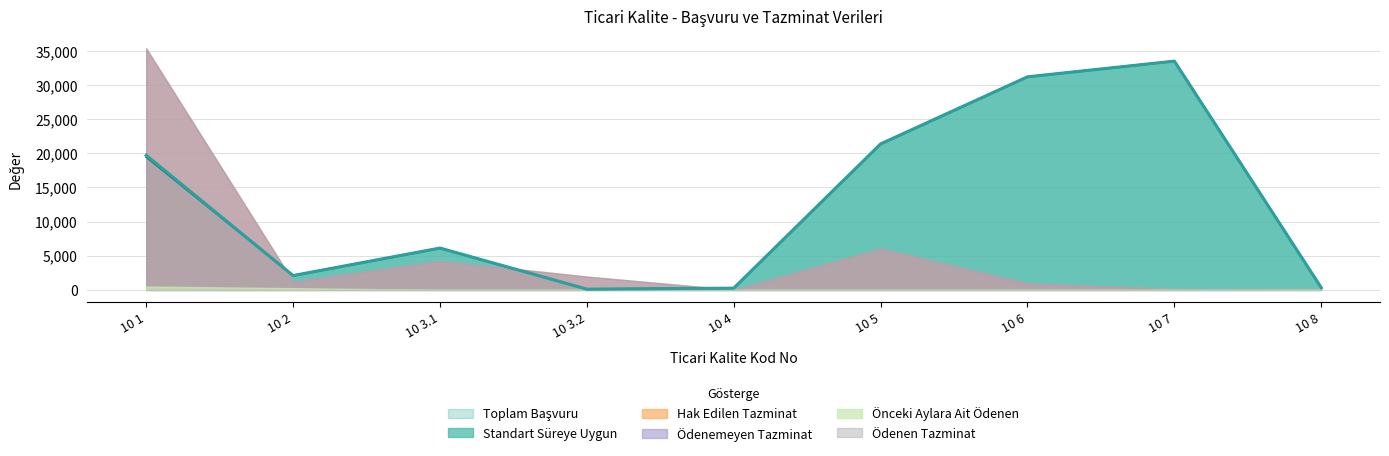

Reading left to right, extract all data points from this chart.

Toplam Başvuru: 10 1=19705.0	10 2=2092.0	10 3.1=6122.0	10 3.2=105.0	10 4=248.0	10 5=21372.0	10 6=31194.0	10 7=33495.0	10 8=322.0
Standart Süreye Uygun: 10 1=19466.0	10 2=2086.0	10 3.1=6096.0	10 3.2=93.0	10 4=248.0	10 5=21360.0	10 6=31189.0	10 7=33494.0	10 8=322.0
Hak Edilen Tazminat: 10 1=35356.5	10 2=1215.0	10 3.1=4252.5	10 3.2=1944.0	10 4=0.0	10 5=6066.8	10 6=972.0	10 7=121.5	10 8=0.0
Ödenen Tazminat: 10 1=0.0	10 2=0.0	10 3.1=0.0	10 3.2=0.0	10 4=0.0	10 5=0.0	10 6=0.0	10 7=0.0	10 8=0.0
Ödenemeyen Tazminat: 10 1=35356.5	10 2=1215.0	10 3.1=4252.5	10 3.2=1944.0	10 4=0.0	10 5=6066.8	10 6=972.0	10 7=121.5	10 8=0.0
Önceki Aylara Ait Ödenen: 10 1=486.0	10 2=243.0	10 3.1=0.0	10 3.2=0.0	10 4=0.0	10 5=0.0	10 6=0.0	10 7=0.0	10 8=0.0